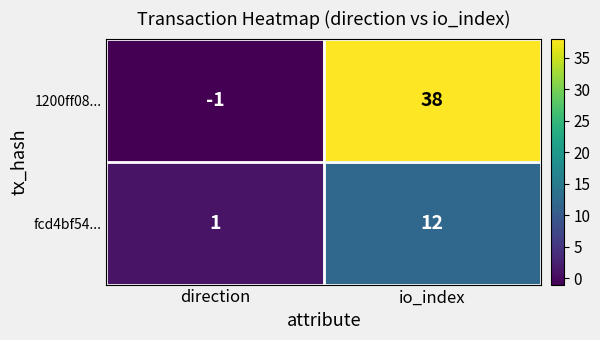

What is the maximum value for 1200ff08...?

38